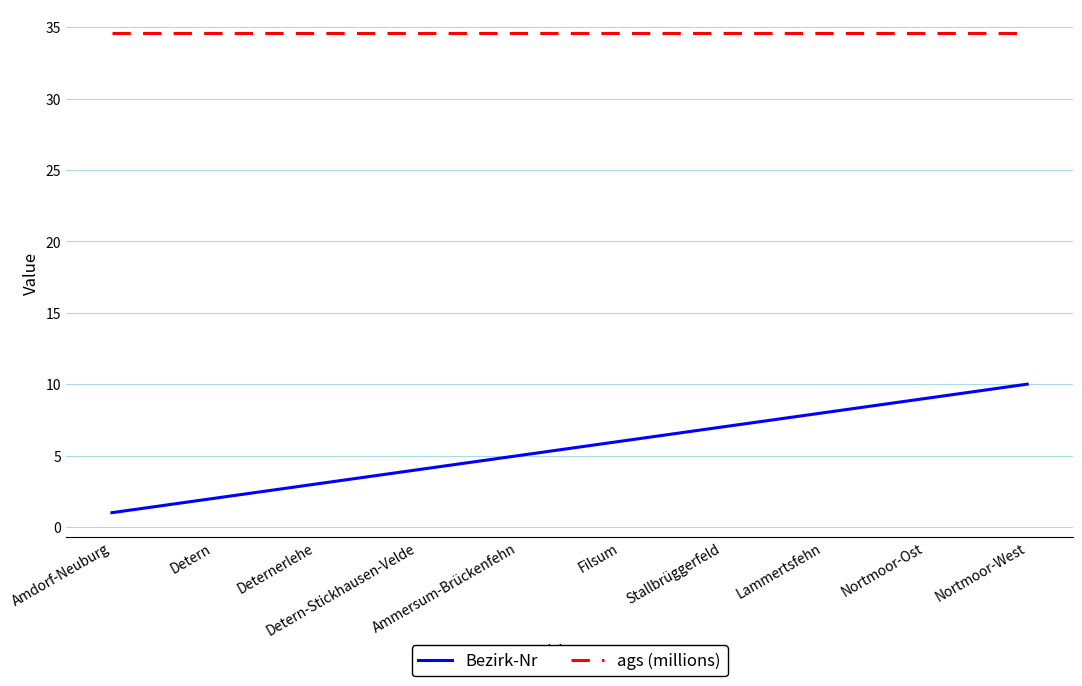

Which category has the lowest value in the Bezirk-Nr series?

Amdorf-Neuburg